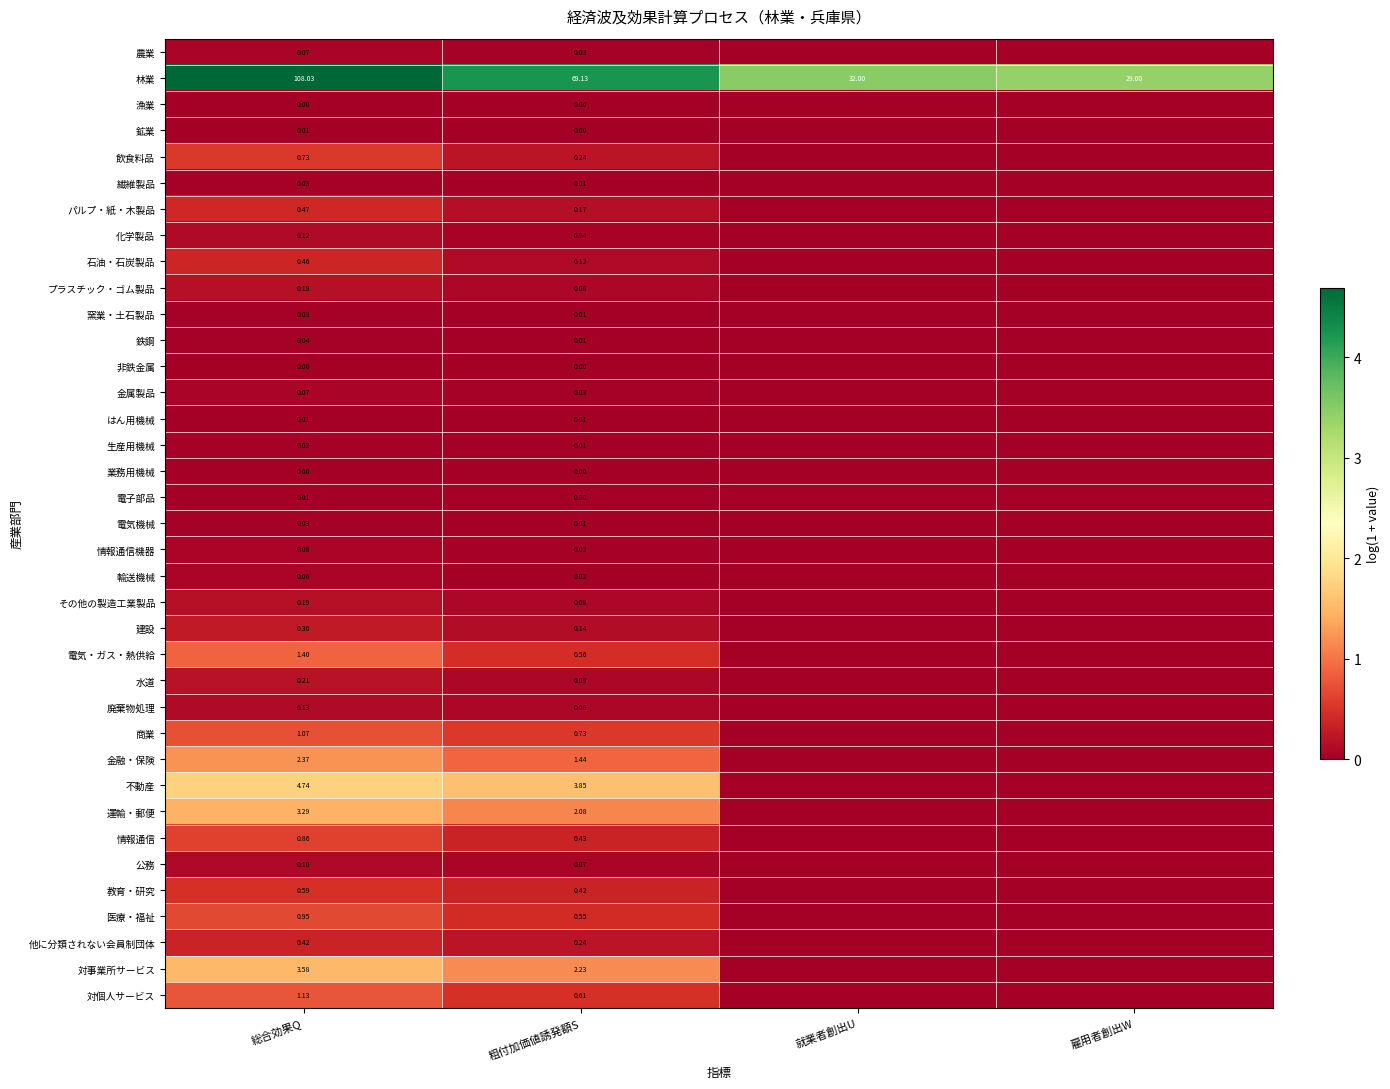

Is the value of 鉱業 at 粗付加価値誘発額S greater than the value of 飲食料品 at 粗付加価値誘発額S?

No